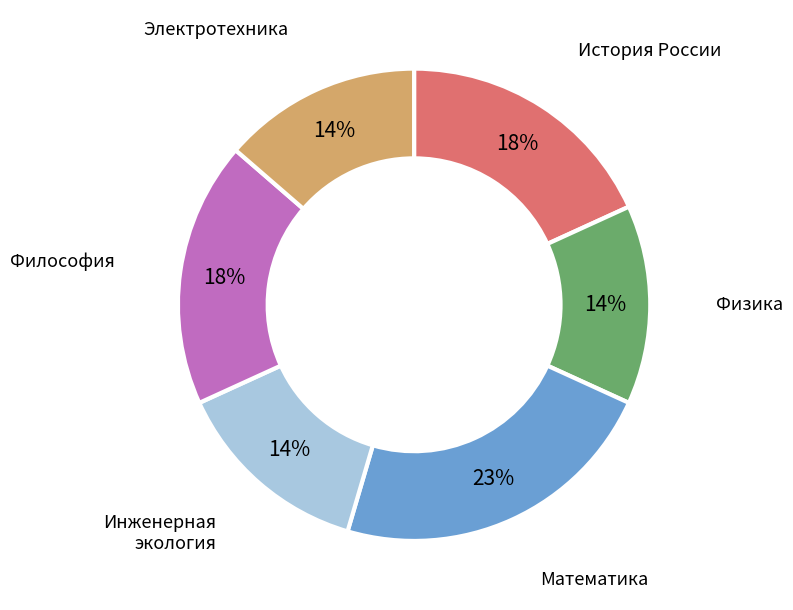

To the nearest percent, what is the average slice percentage?

17%